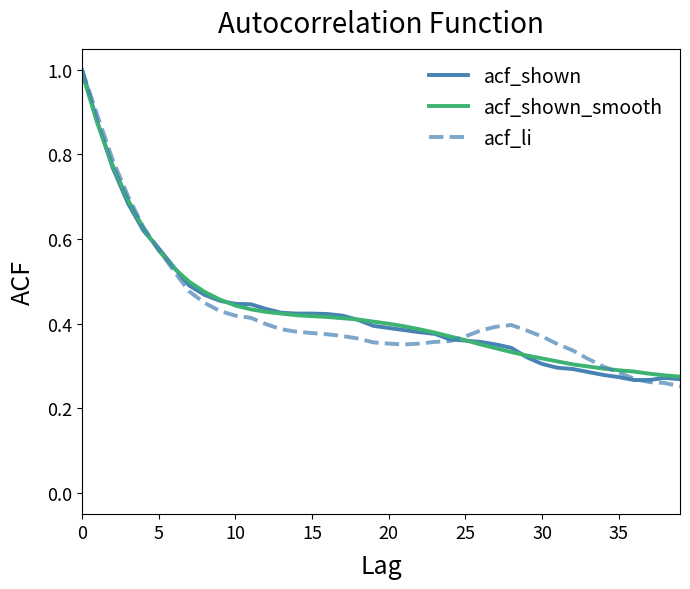

What is the maximum value for acf_li?

1.0